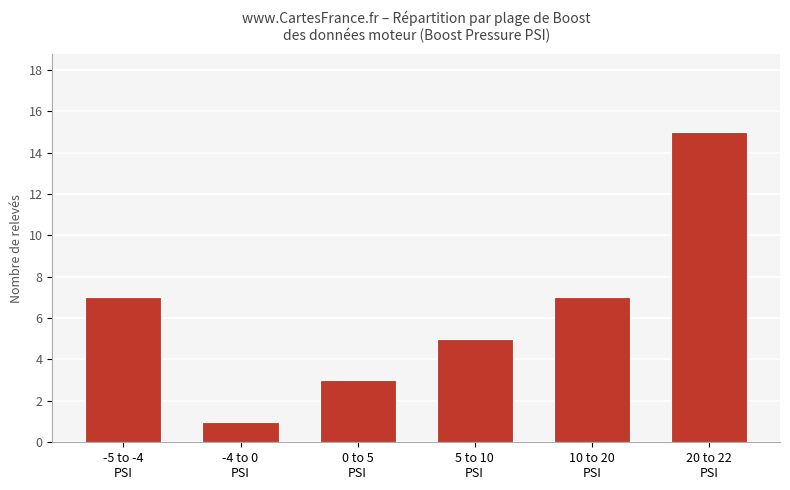

Does the chart contain stacked bars?

No